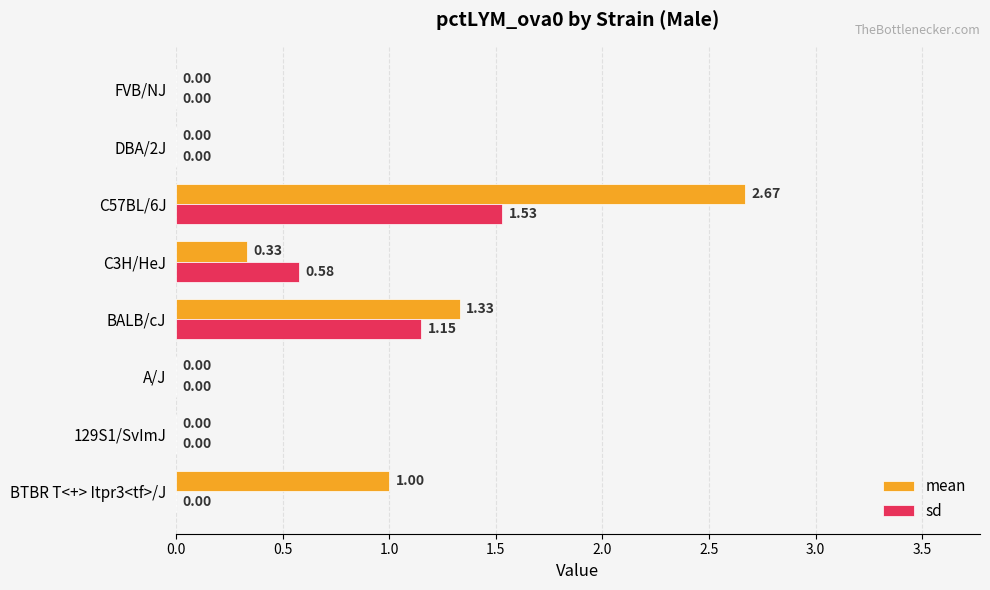

What are all the series names shown in the legend?

mean, sd